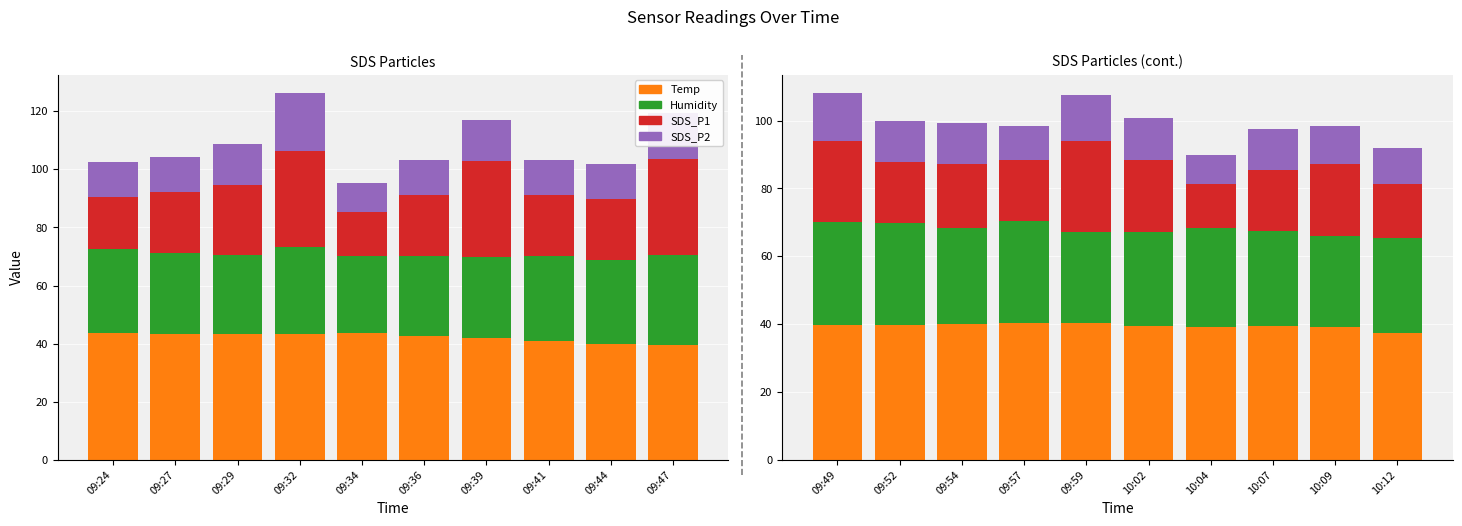

What is the value of the SDS_P2 bar at the 3rd from the left?

12.0